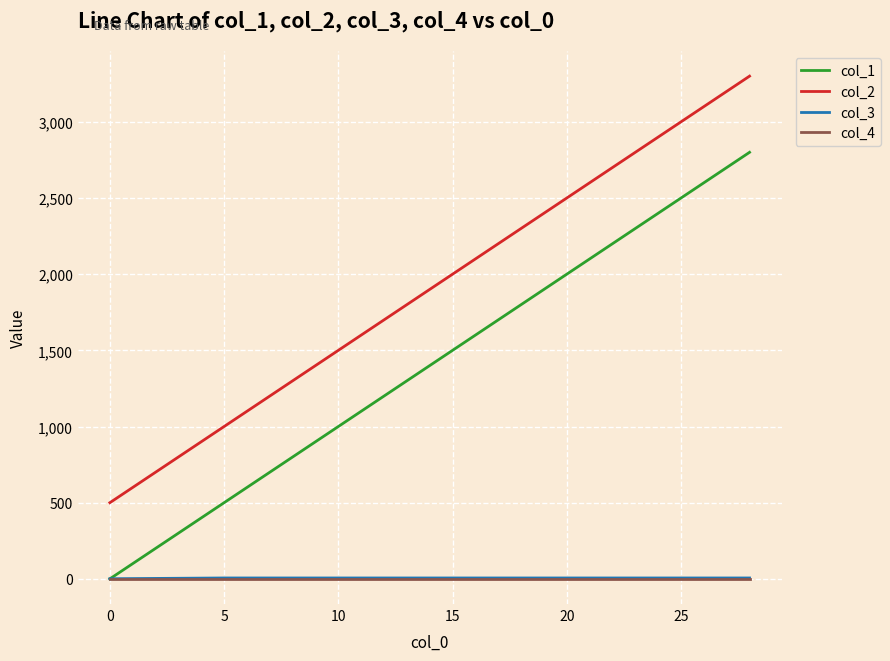

Which series has the largest total across all categories?

col_2